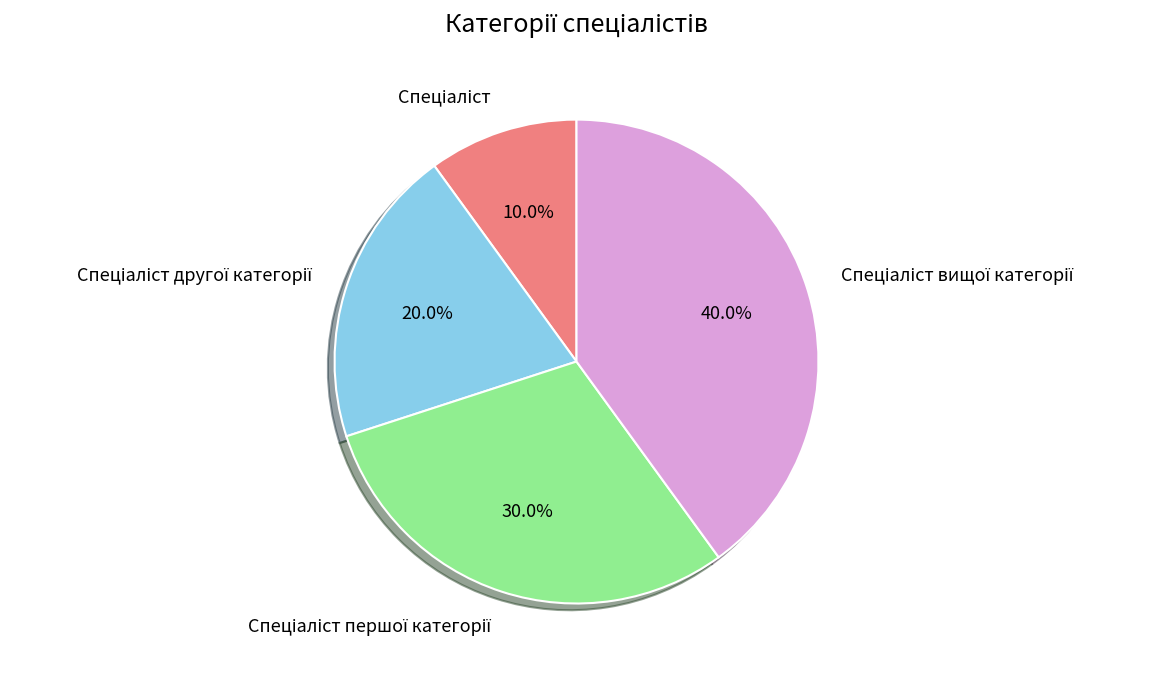

Is there a majority slice in this chart?

No